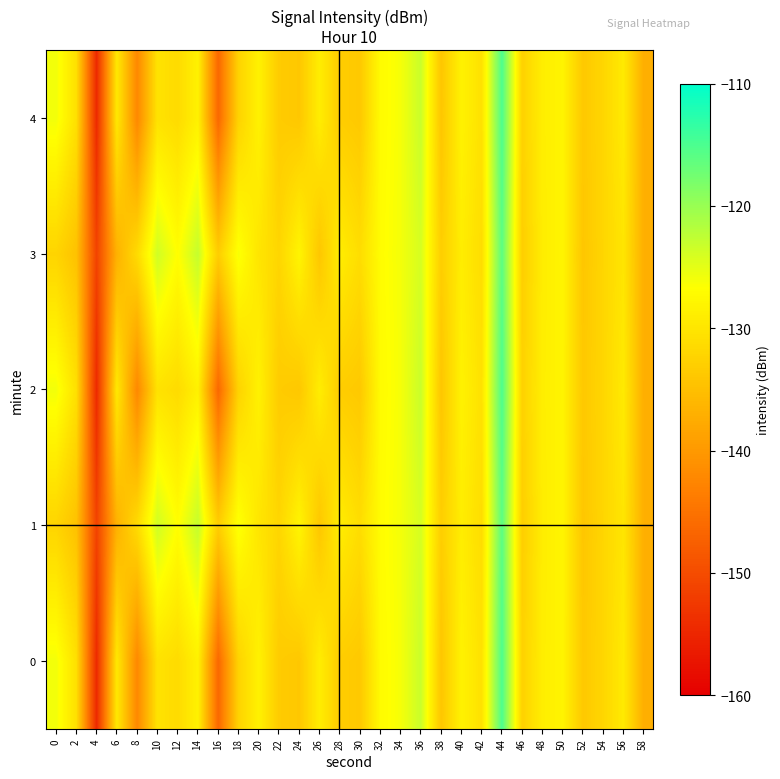

Which series has the largest total across all categories?

1